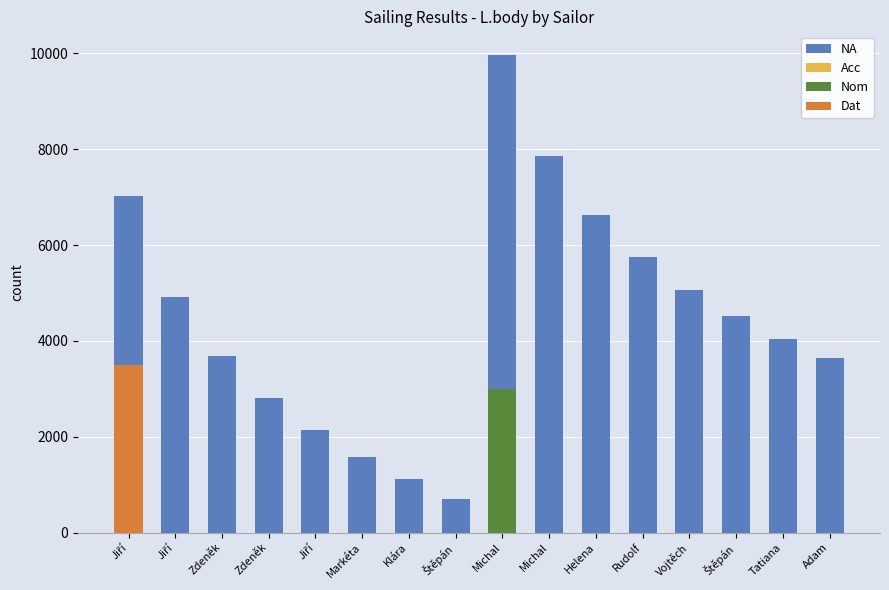

Between Helena and Vojtěch, which series saw the biggest shift?

NA